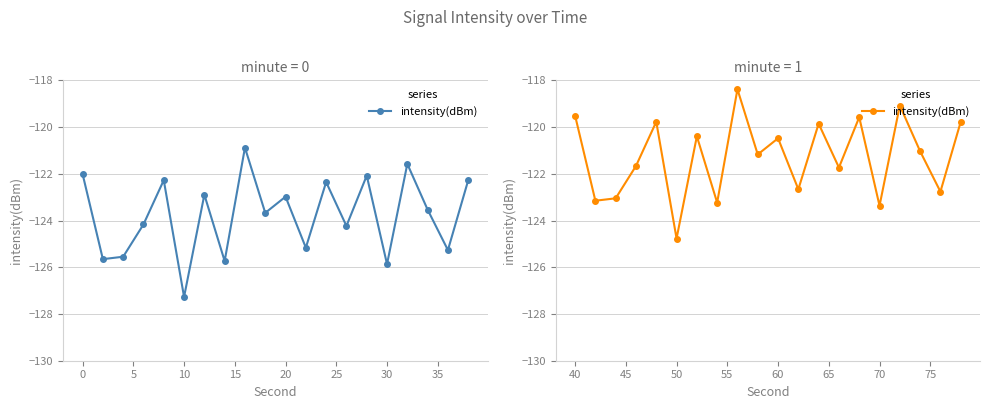

True or false: the data has more than 0 interior local peaks.

True